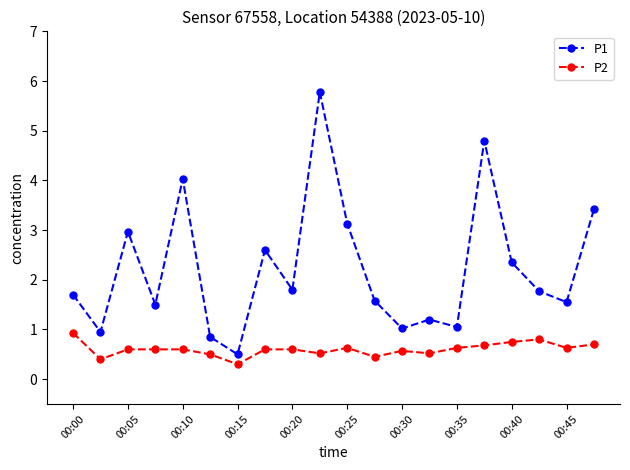

Which series has the largest range (max minus min)?

P1